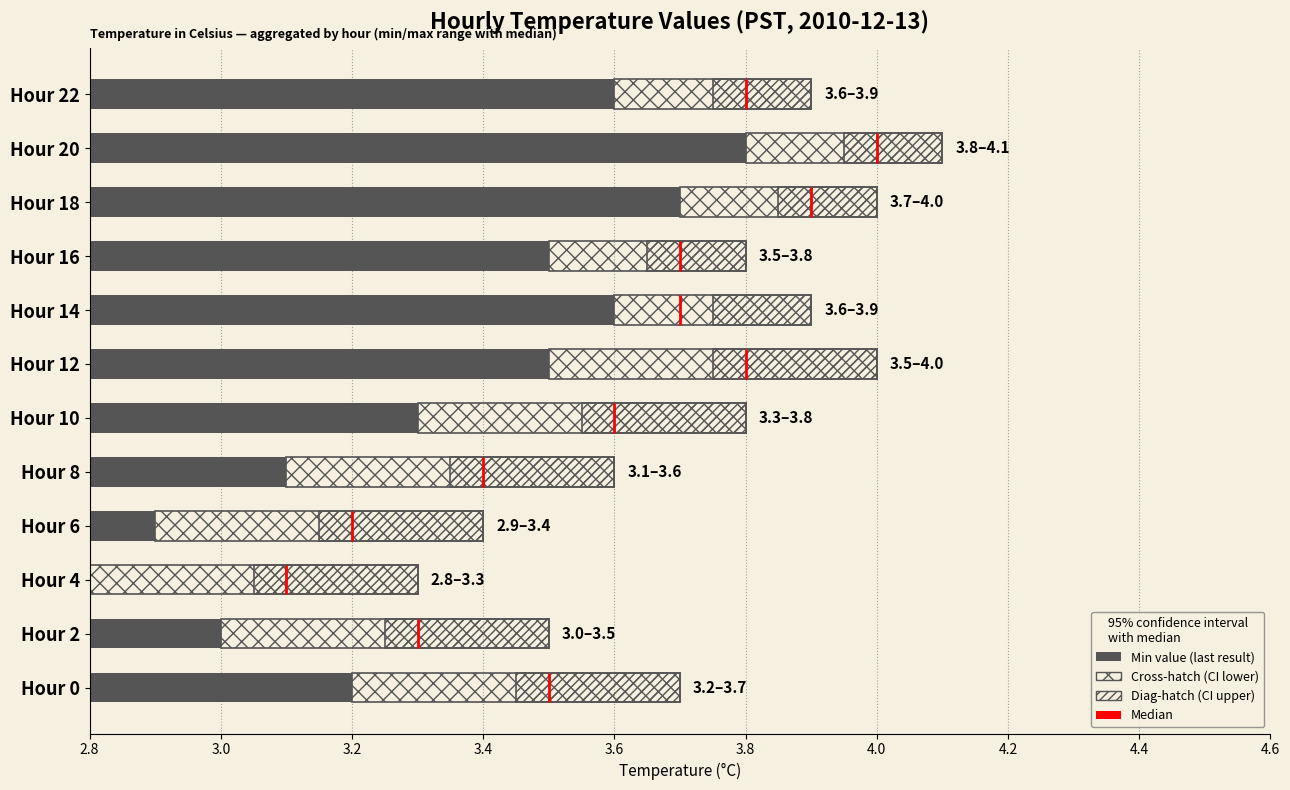

Between Hour 0 and Hour 2, which series saw the biggest shift?

Min value (last result)